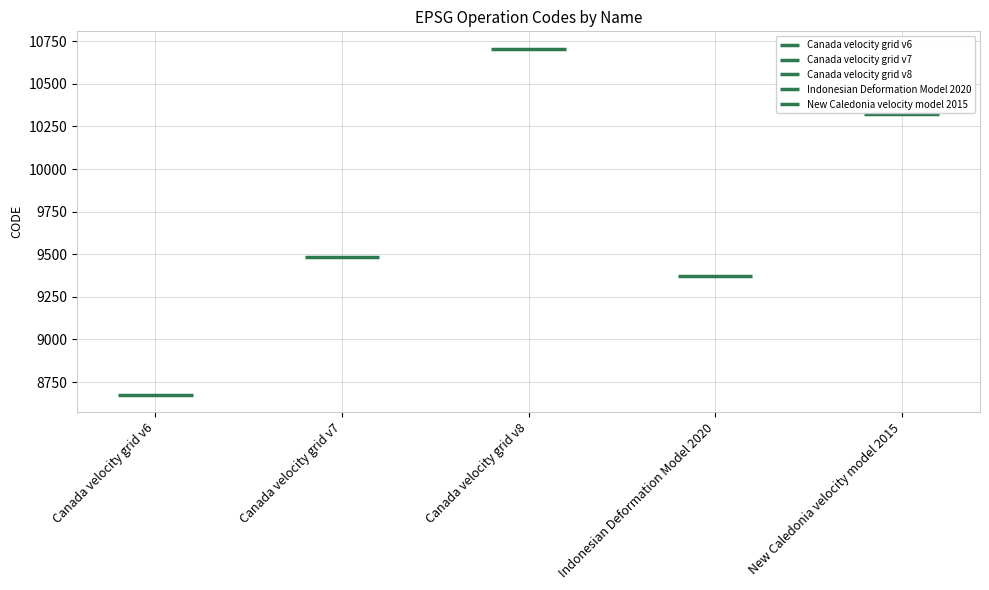

Is this an area chart (filled region under the line)?

No